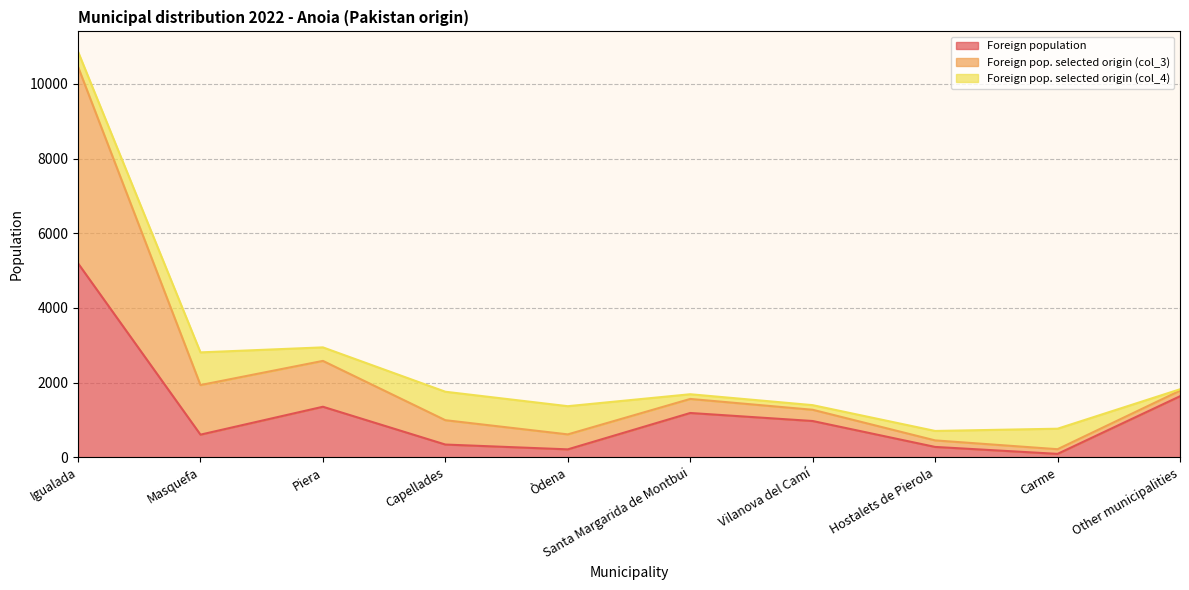

What is the highest value of the Foreign population series?

5194